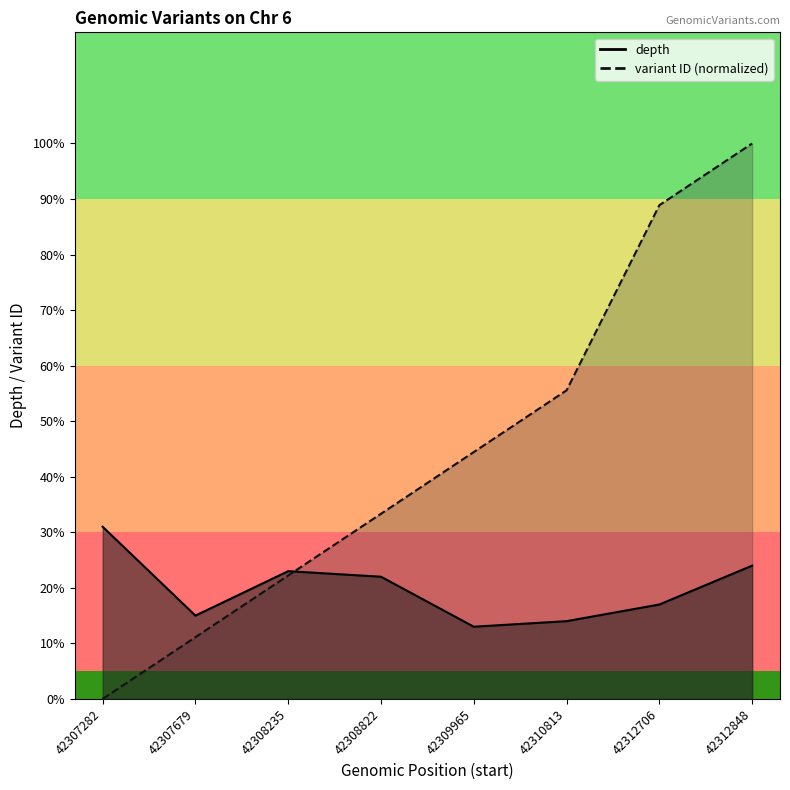

The value of variant ID (normalized) at 42307679 is 11.1. True or false?

True